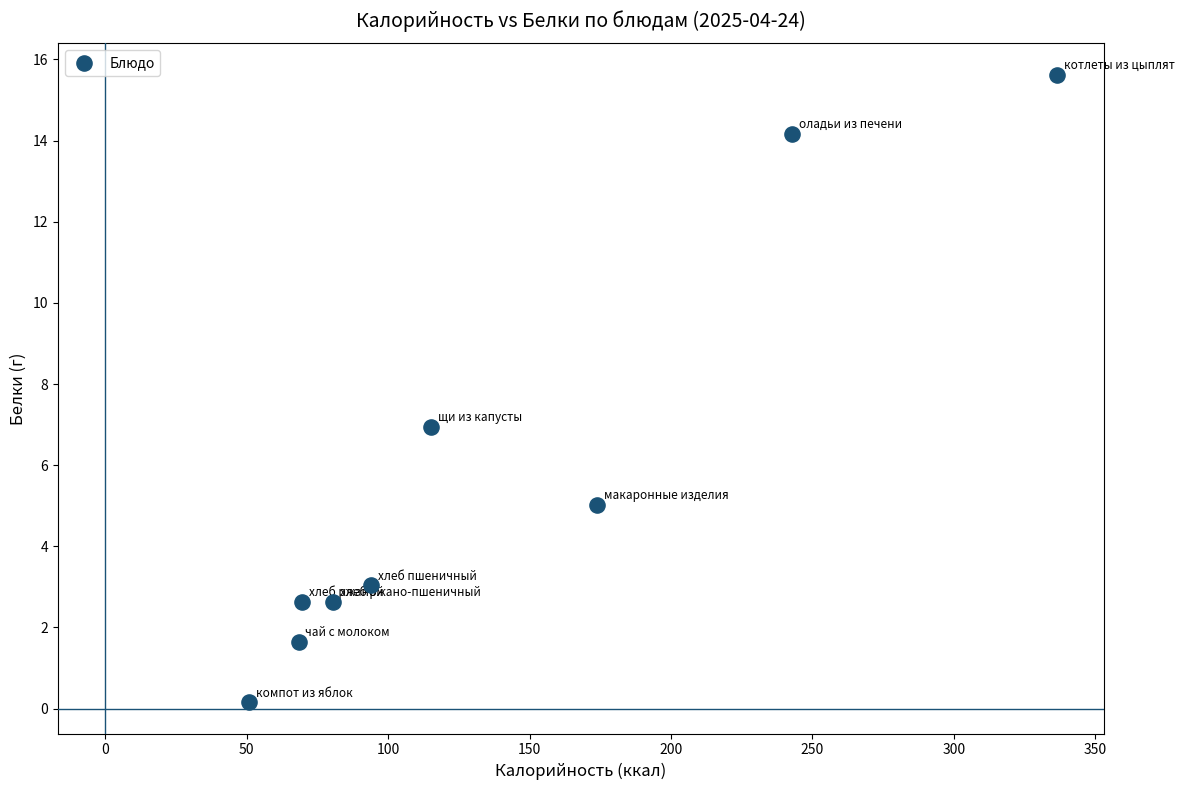

What is the range of X values (max minus min)?

285.8